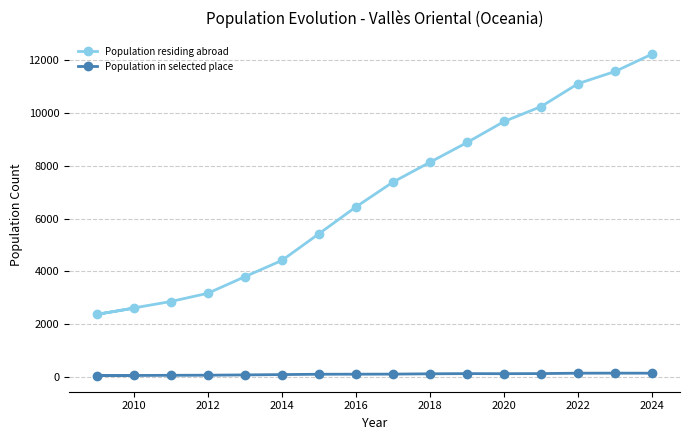

At which category is the sum across all series the highest?

2024